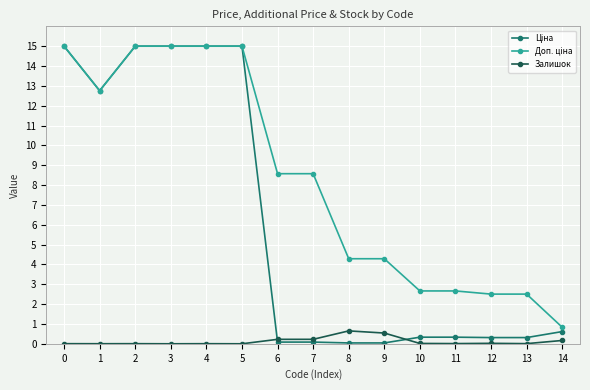

At how many categories does at least one series exceed 5?

8